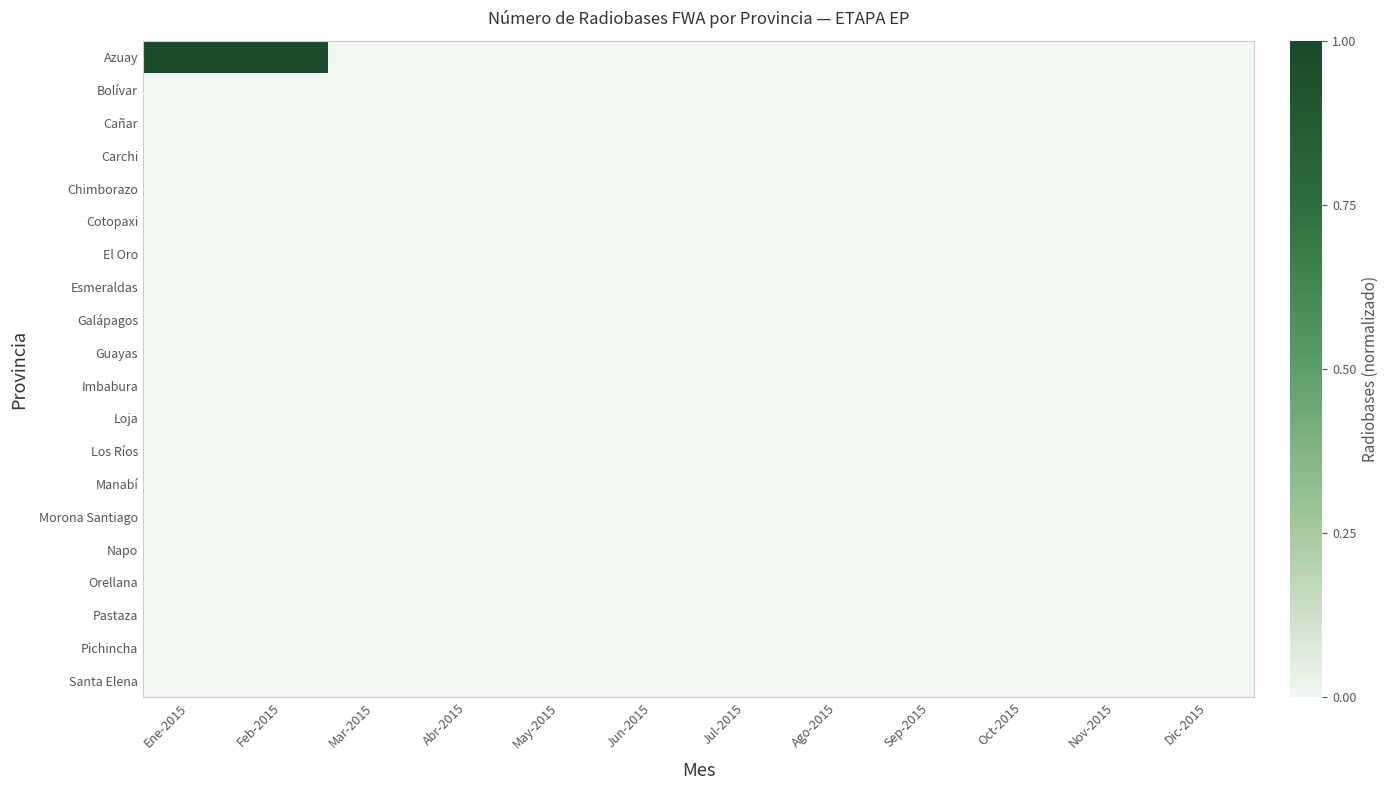

At which category is the sum across all series the highest?

Ene-2015